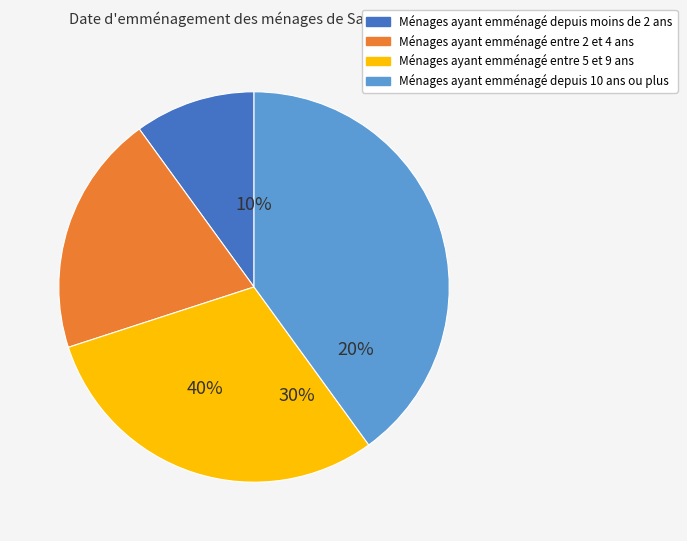

To the nearest percent, what is the difference between the Denominación 4 and Denominación 3 slice percentages?

10%